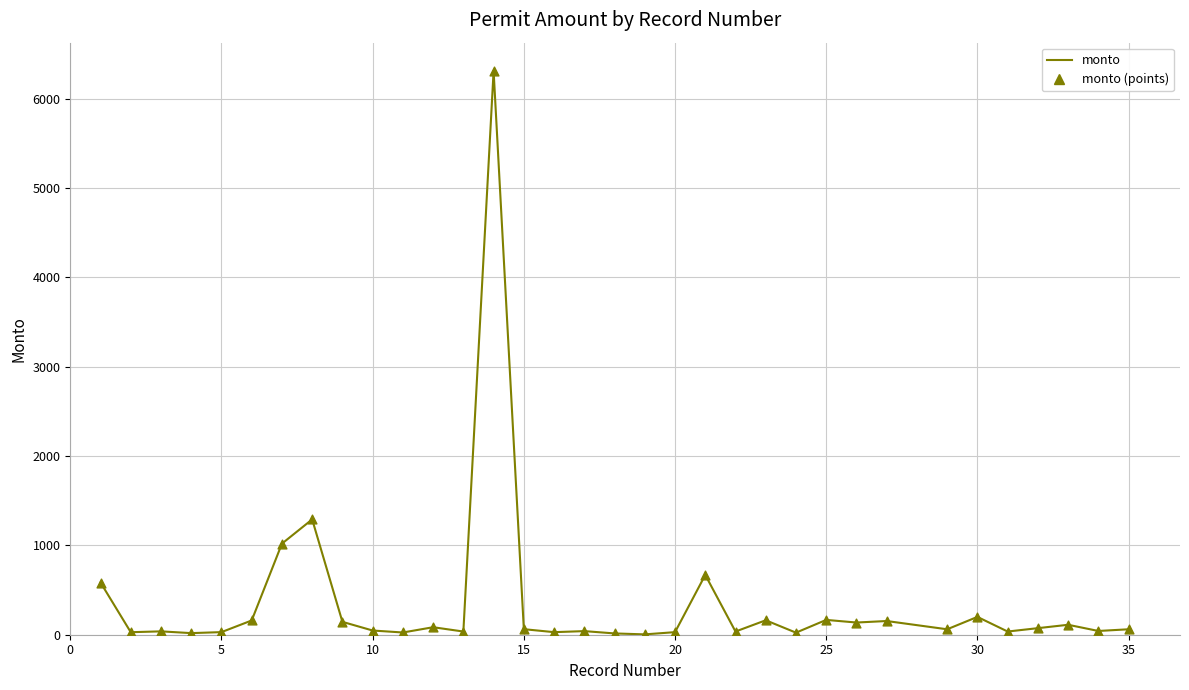

What is the difference between the maximum and minimum values?

6307.9